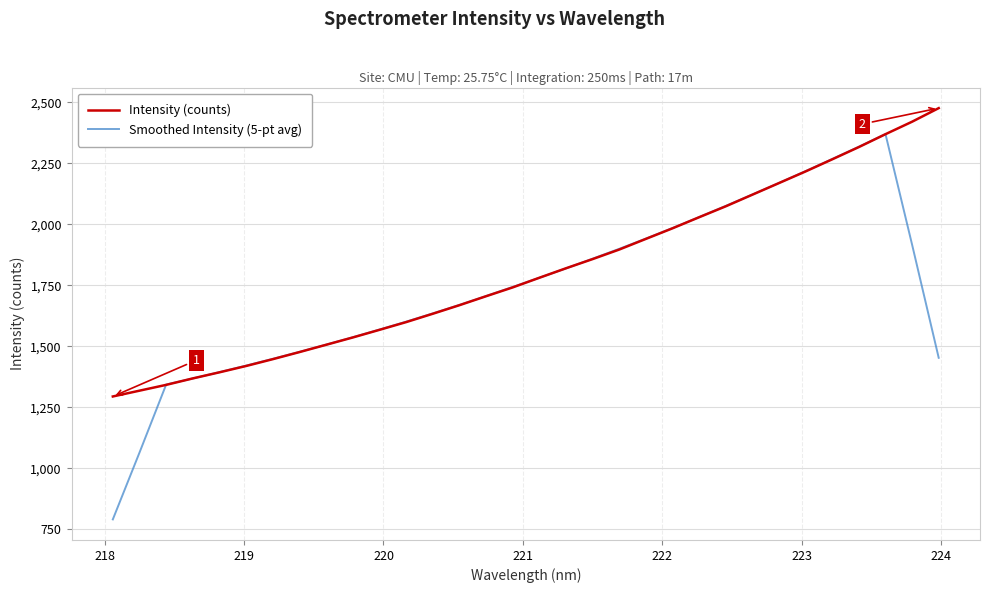

What is the smallest value displayed?

791.3